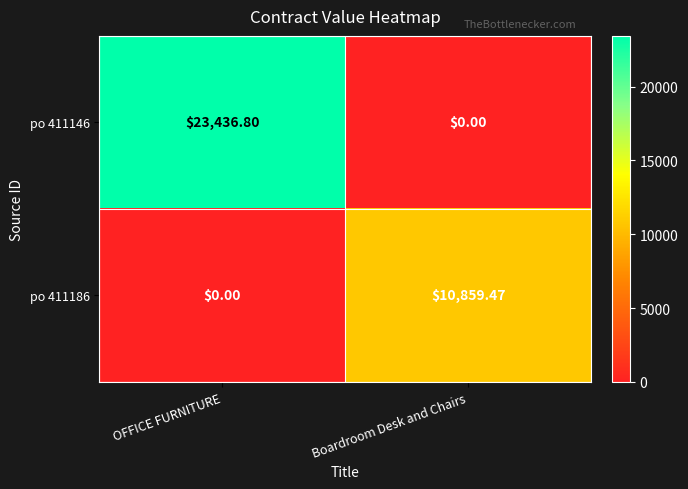

At which category is the sum across all series the highest?

OFFICE FURNITURE